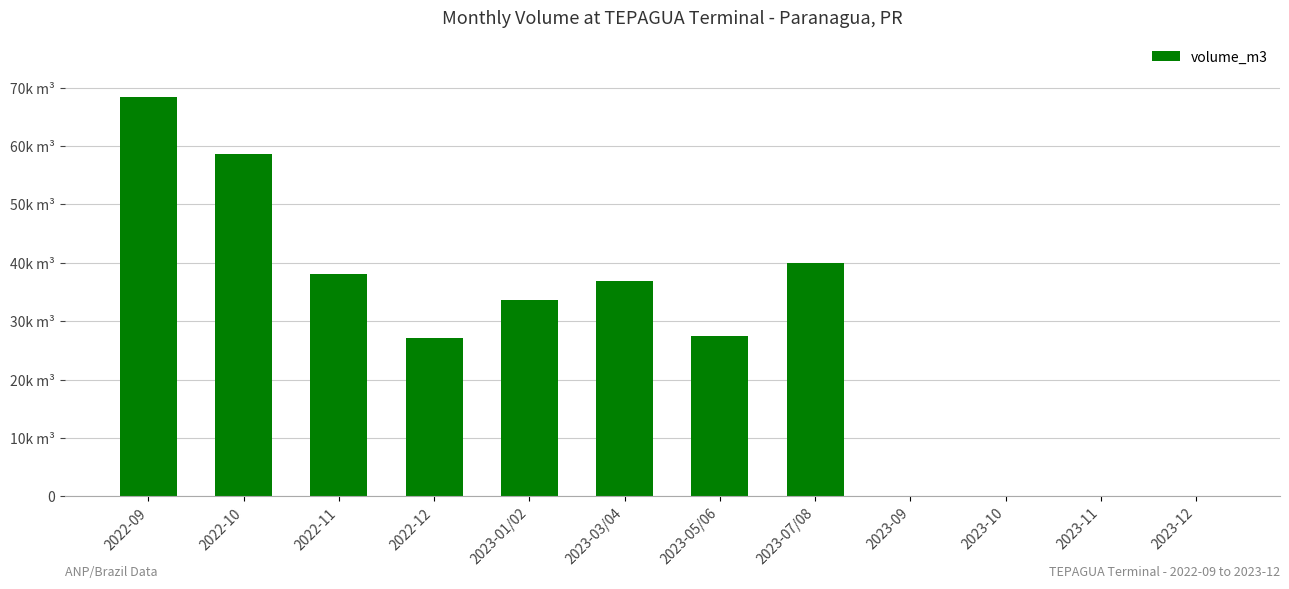

List the labels in order of value, largest first.

2022-09, 2022-10, 2023-07/08, 2022-11, 2023-03/04, 2023-01/02, 2023-05/06, 2022-12, 2023-09, 2023-10, 2023-11, 2023-12